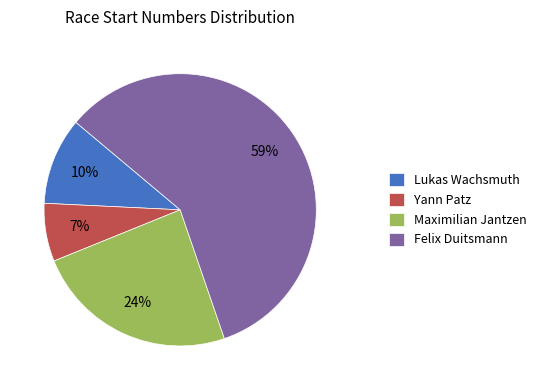

Do Yann Patz and Lukas Wachsmuth together represent more than half of the pie?

No